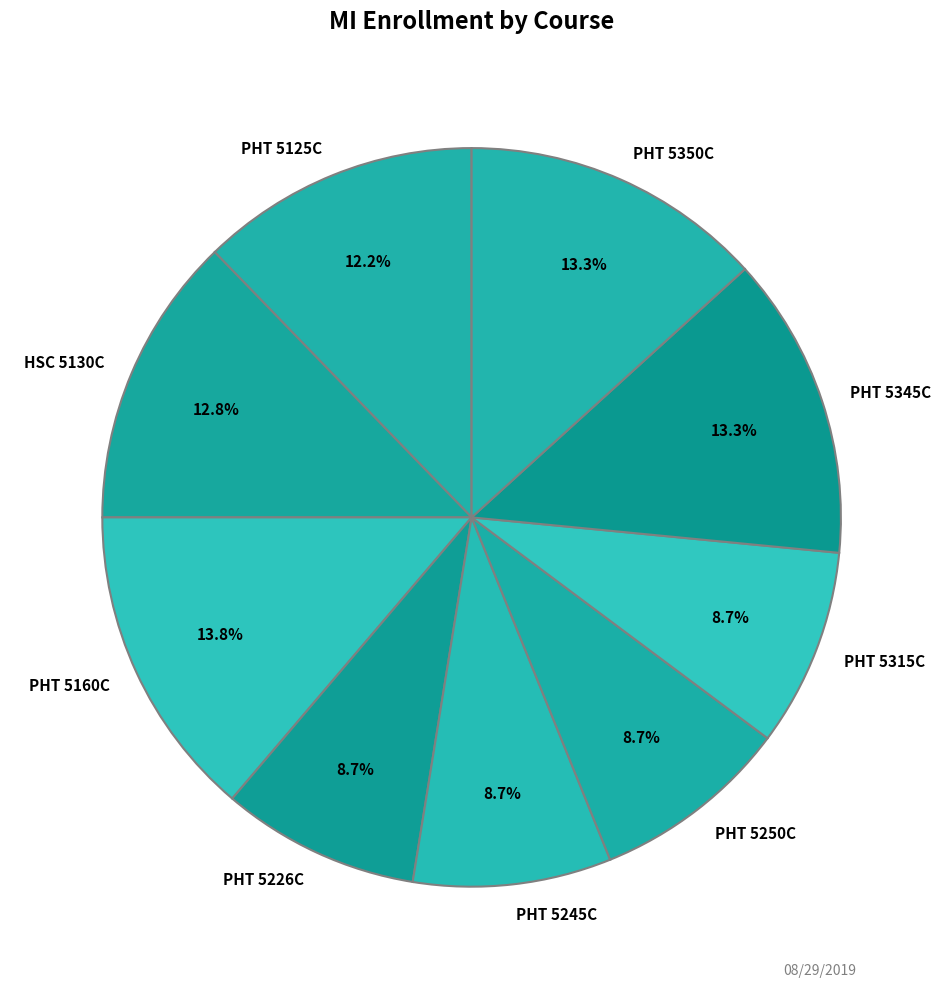

To the nearest percent, what is the combined percentage of PHT 5250C and PHT 5315C?

17%